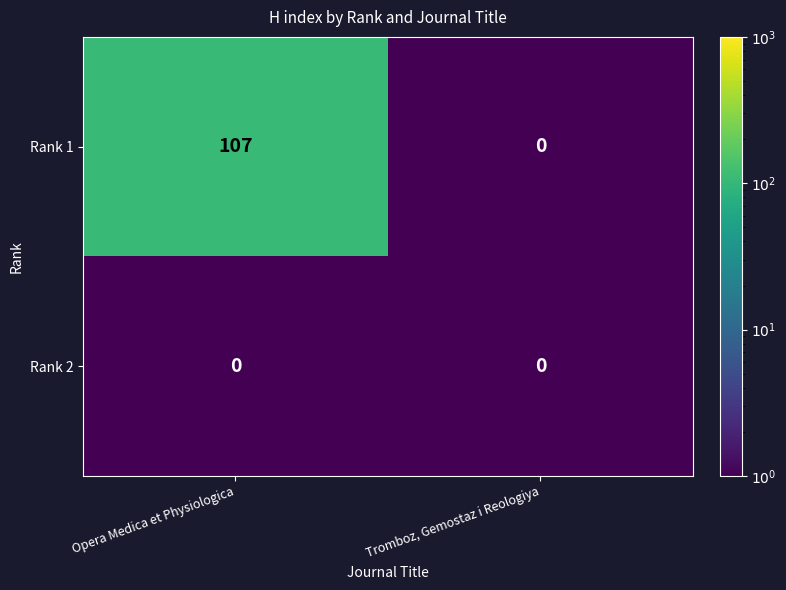

Is it true that Rank 2 equals 0 at Tromboz, Gemostaz i Reologiya?

True